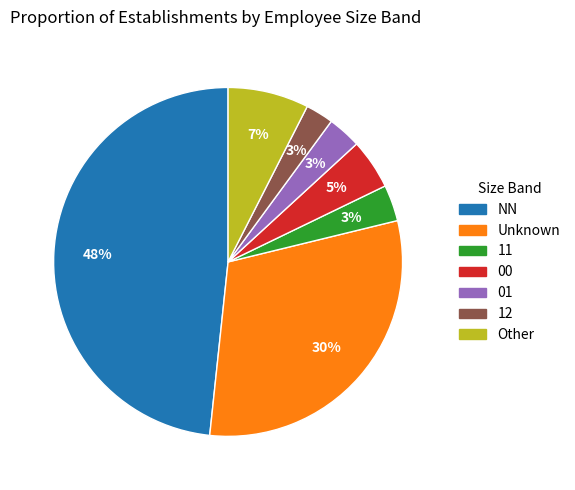

To the nearest percent, what is the average slice percentage?

14%